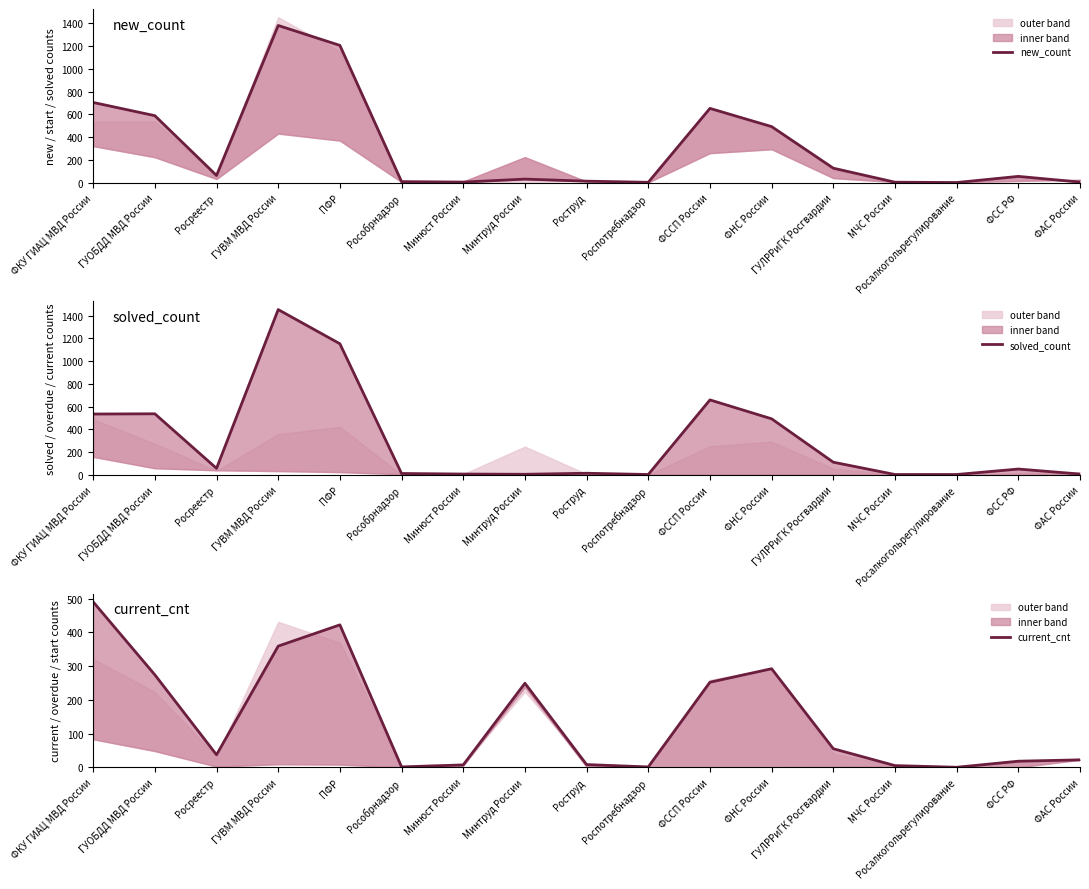

Where is the first local minimum for current_cnt?

Росреестр